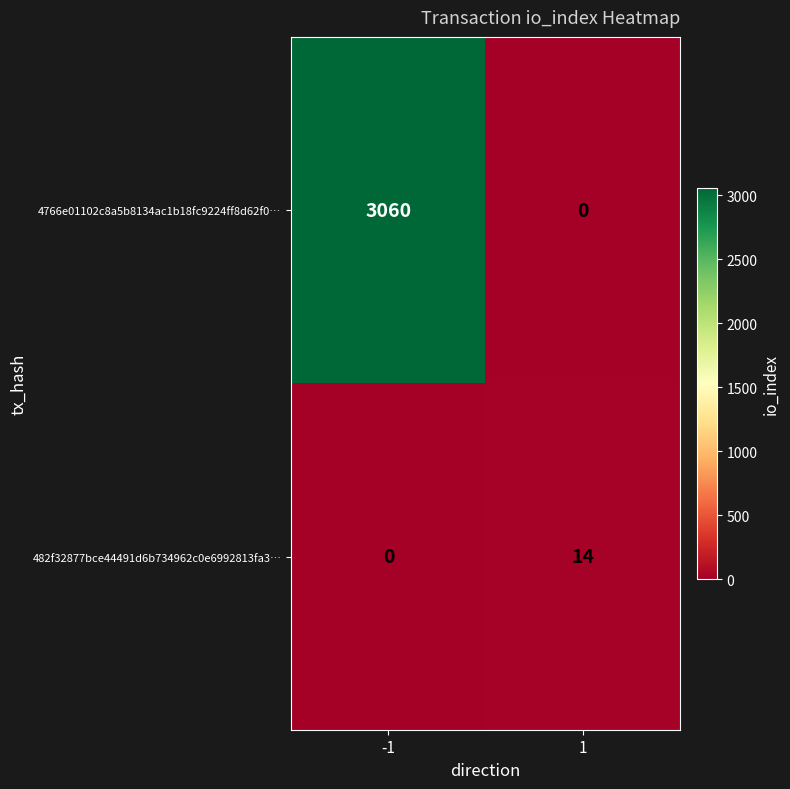

The value of 482f32877bce44491d6b734962c0e6992813fa3… at -1 is 0. True or false?

True